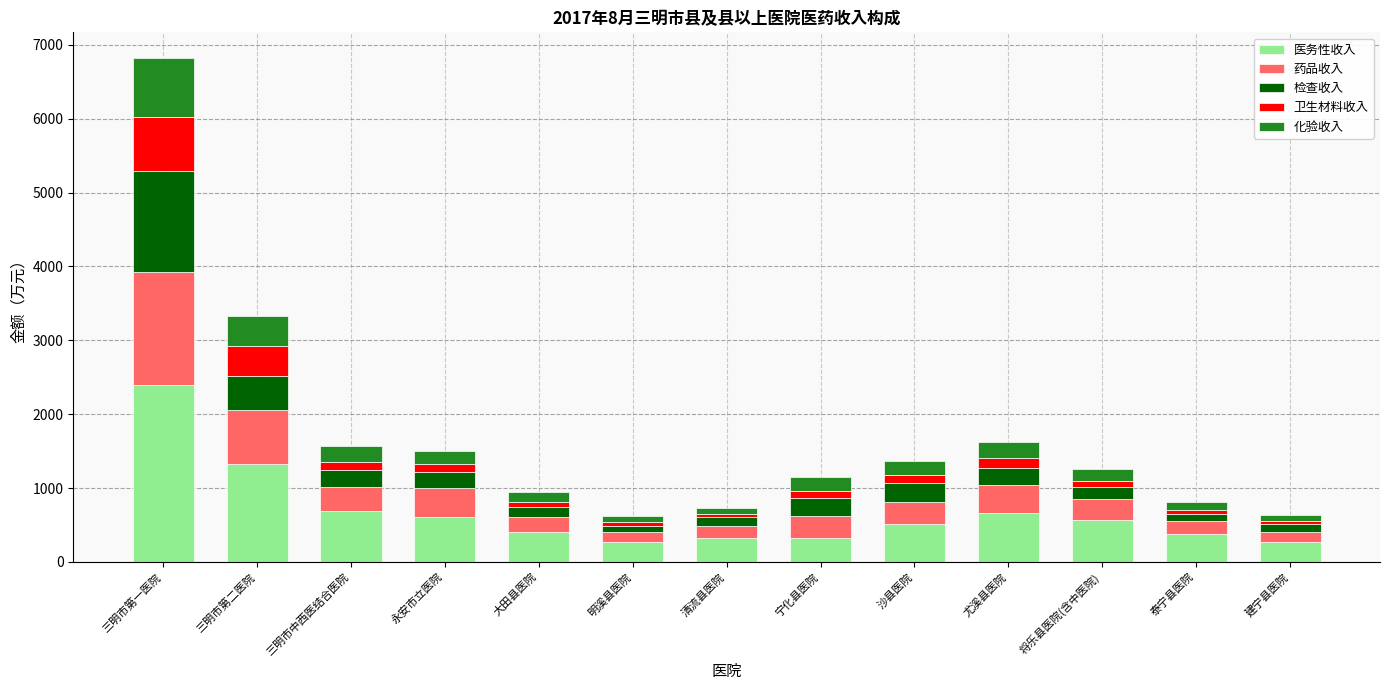

What is the minimum value for 医务性收入?

263.4